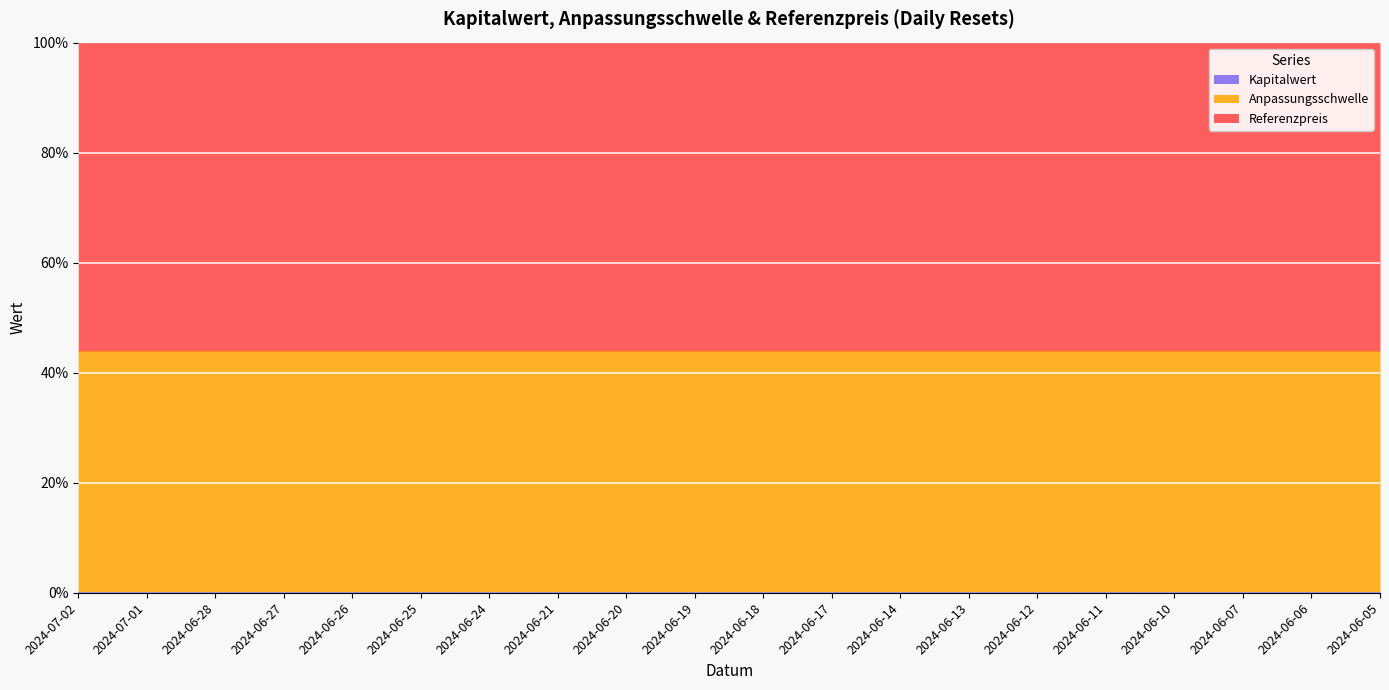

Does the chart display data point markers on the line(s)?

No